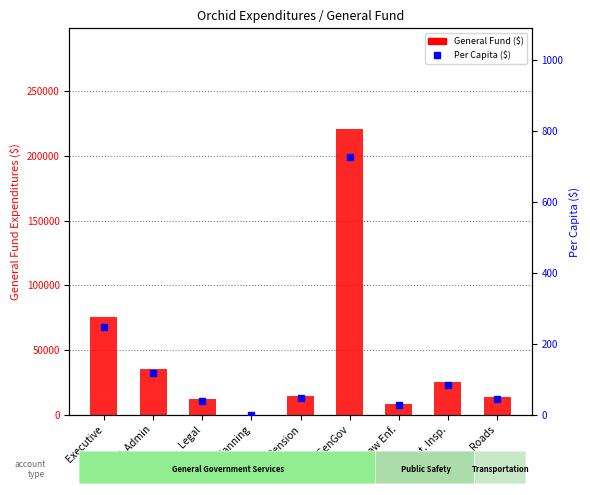

Which series changed the most between Fin & Admin and Planning?

General Fund